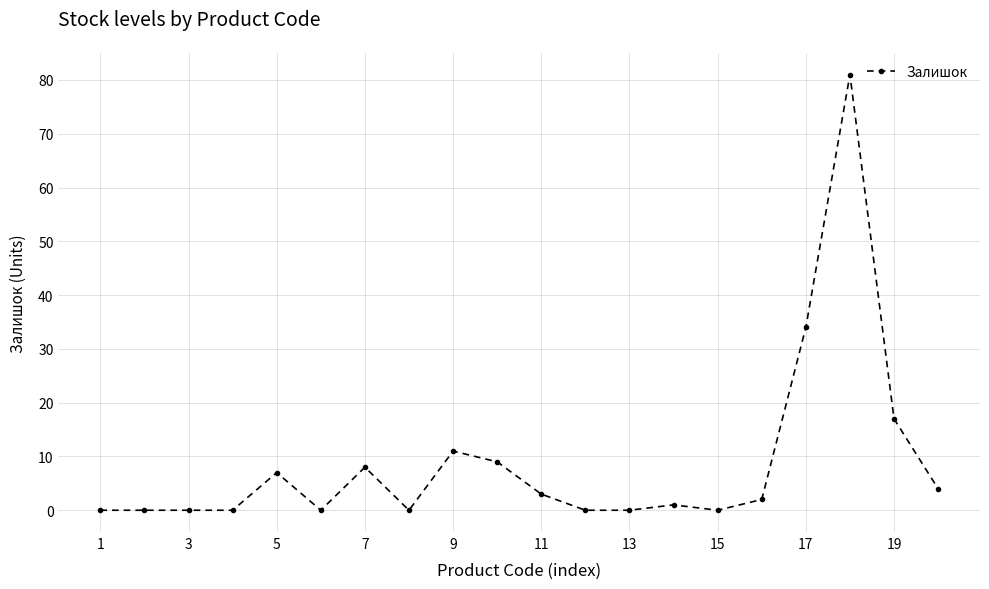

True or false: there are more than 0 points higher than both neighbors.

True